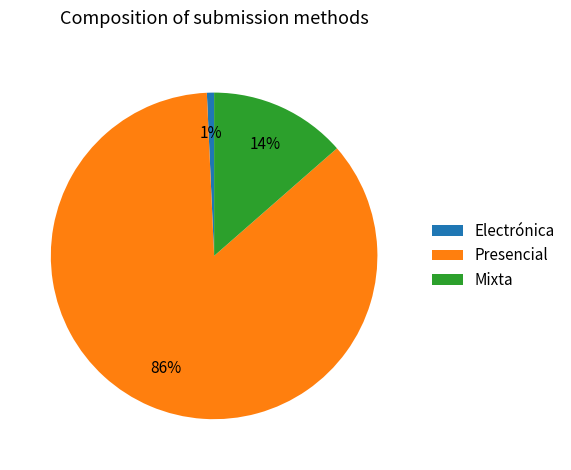

How many slices are in this pie chart?

3